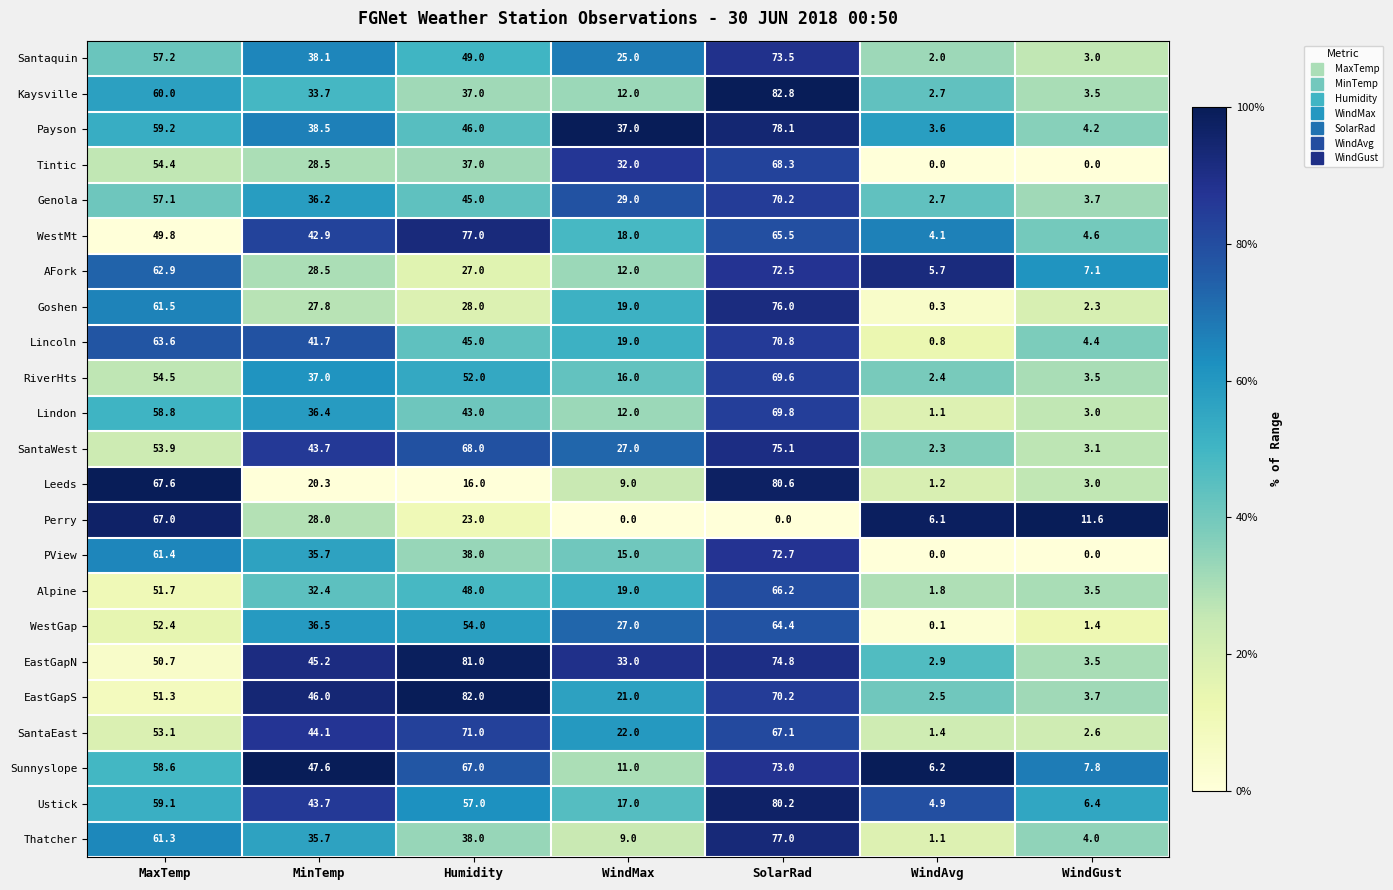

The WestGap series shows 8.6 at WindMax. True or false?

False